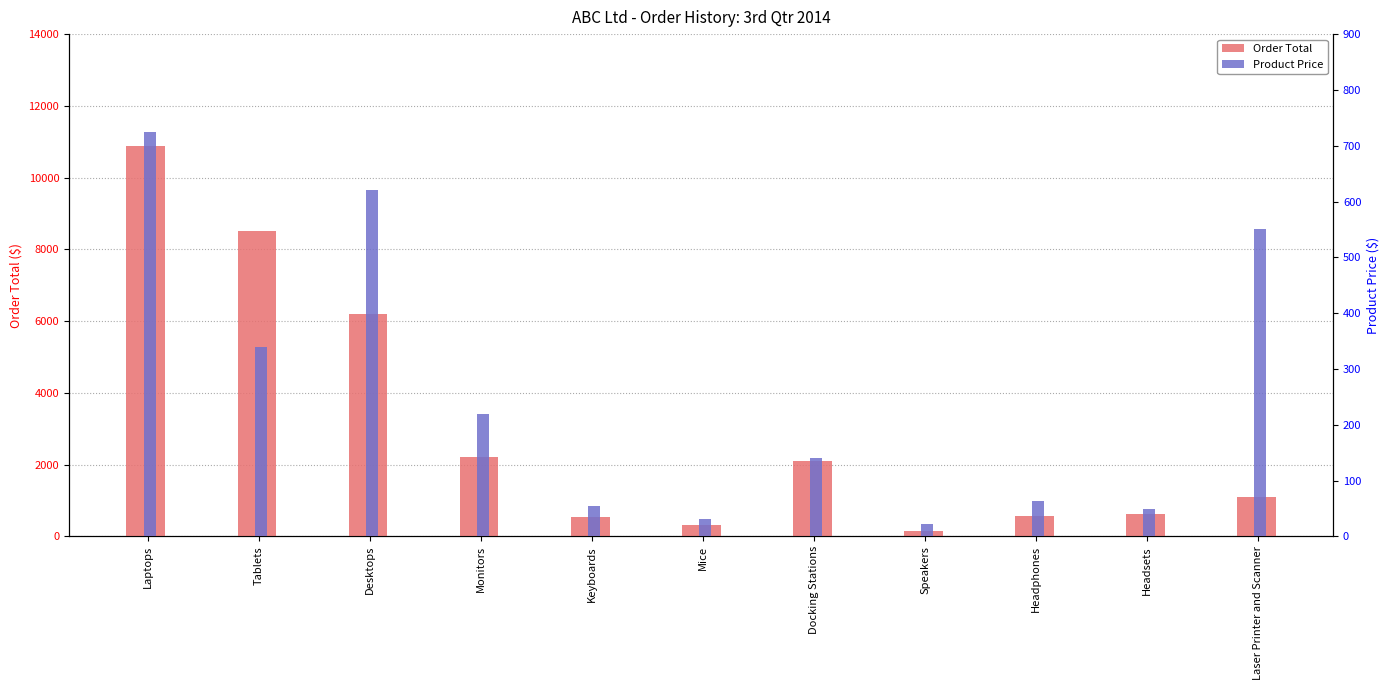

List the labels in order of Order Total value, smallest first.

Speakers, Mice, Keyboards, Headphones, Headsets, Laser Printer and Scanner, Docking Stations, Monitors, Desktops, Tablets, Laptops